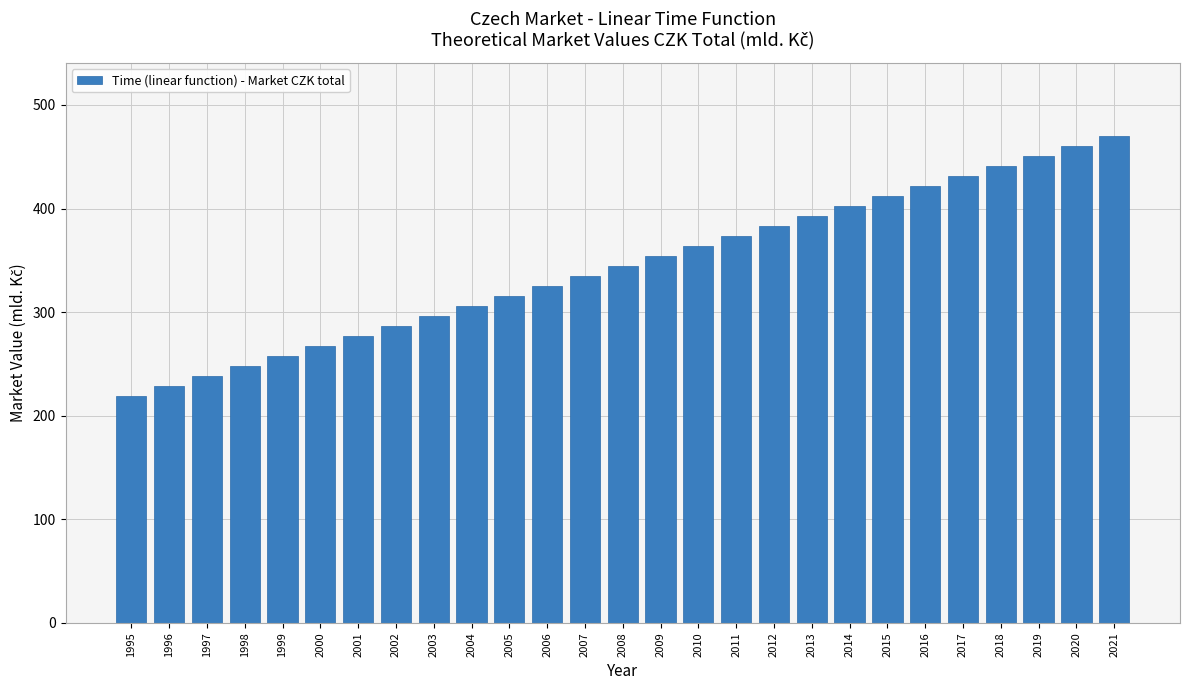

Reading left to right, transcribe all the data shown in this chart.

219.5	229.1	238.7	248.4	258.0	267.6	277.3	286.9	296.5	306.2	315.8	325.4	335.0	344.7	354.3	363.9	373.6	383.2	392.8	402.5	412.1	421.7	431.4	441.0	450.6	460.2	469.9